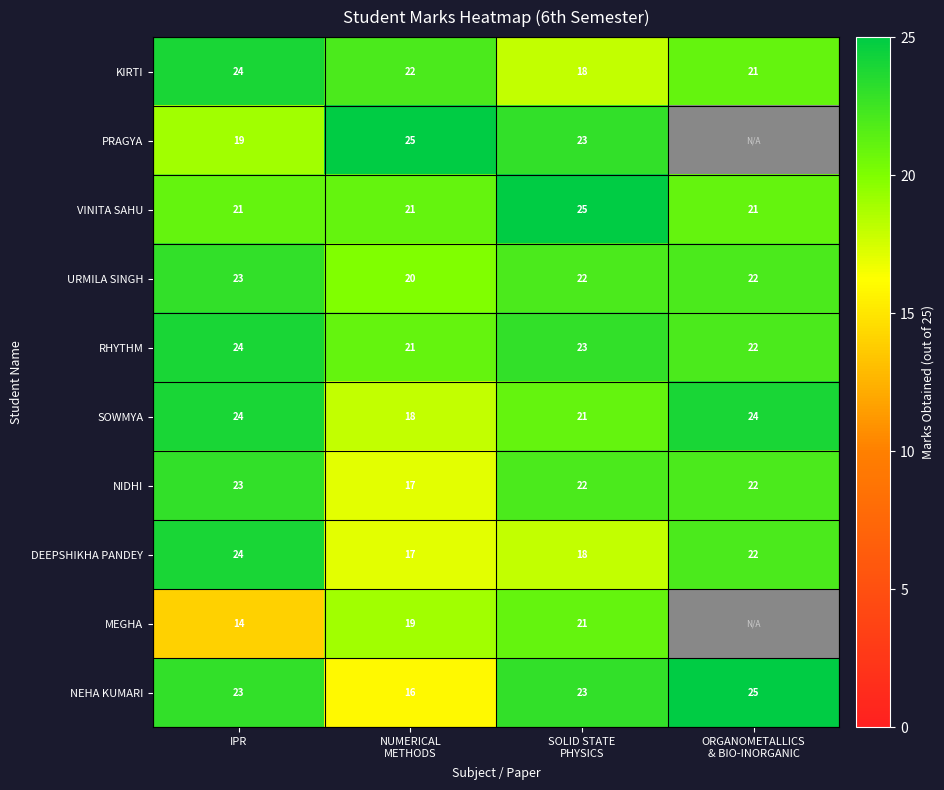

What is the spread (max minus min) of values at SOLID STATE
PHYSICS?

7